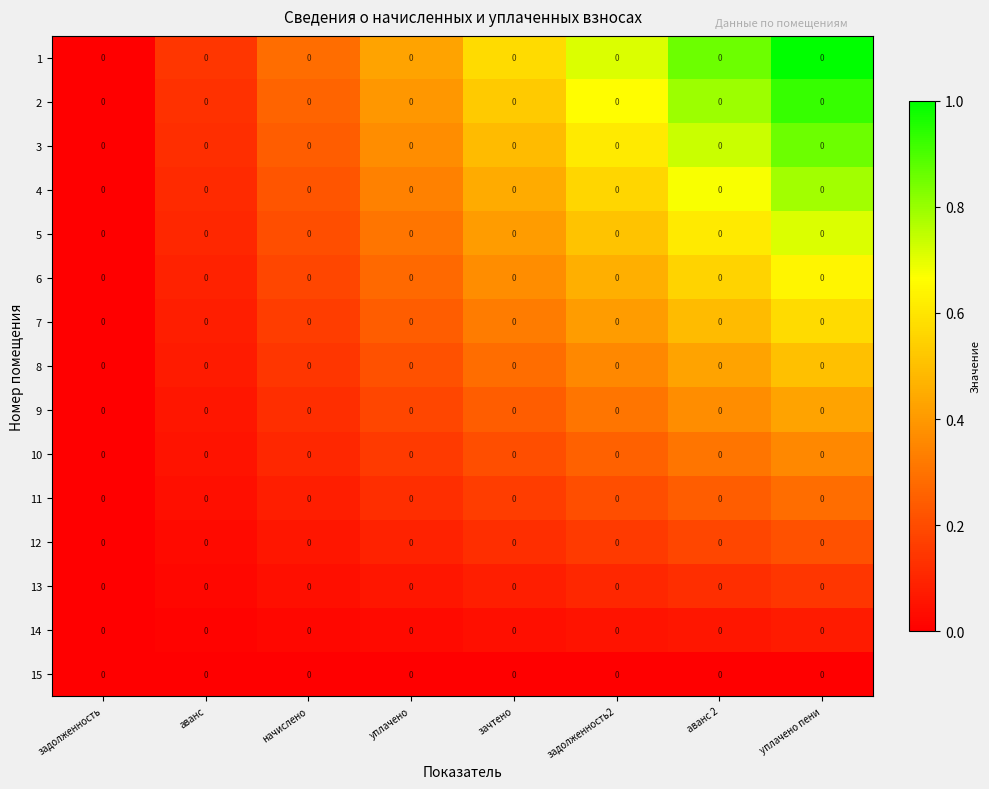

Reading right to left, extract all data points from this chart.

1: уплачено пени=0.0	аванс 2=0.0	задолженность2=0.0	зачтено=0.0	уплачено=0.0	начислено=0.0	аванс=0.0	задолженность=0.0
2: уплачено пени=0.0	аванс 2=0.0	задолженность2=0.0	зачтено=0.0	уплачено=0.0	начислено=0.0	аванс=0.0	задолженность=0.0
3: уплачено пени=0.0	аванс 2=0.0	задолженность2=0.0	зачтено=0.0	уплачено=0.0	начислено=0.0	аванс=0.0	задолженность=0.0
4: уплачено пени=0.0	аванс 2=0.0	задолженность2=0.0	зачтено=0.0	уплачено=0.0	начислено=0.0	аванс=0.0	задолженность=0.0
5: уплачено пени=0.0	аванс 2=0.0	задолженность2=0.0	зачтено=0.0	уплачено=0.0	начислено=0.0	аванс=0.0	задолженность=0.0
6: уплачено пени=0.0	аванс 2=0.0	задолженность2=0.0	зачтено=0.0	уплачено=0.0	начислено=0.0	аванс=0.0	задолженность=0.0
7: уплачено пени=0.0	аванс 2=0.0	задолженность2=0.0	зачтено=0.0	уплачено=0.0	начислено=0.0	аванс=0.0	задолженность=0.0
8: уплачено пени=0.0	аванс 2=0.0	задолженность2=0.0	зачтено=0.0	уплачено=0.0	начислено=0.0	аванс=0.0	задолженность=0.0
9: уплачено пени=0.0	аванс 2=0.0	задолженность2=0.0	зачтено=0.0	уплачено=0.0	начислено=0.0	аванс=0.0	задолженность=0.0
10: уплачено пени=0.0	аванс 2=0.0	задолженность2=0.0	зачтено=0.0	уплачено=0.0	начислено=0.0	аванс=0.0	задолженность=0.0
11: уплачено пени=0.0	аванс 2=0.0	задолженность2=0.0	зачтено=0.0	уплачено=0.0	начислено=0.0	аванс=0.0	задолженность=0.0
12: уплачено пени=0.0	аванс 2=0.0	задолженность2=0.0	зачтено=0.0	уплачено=0.0	начислено=0.0	аванс=0.0	задолженность=0.0
13: уплачено пени=0.0	аванс 2=0.0	задолженность2=0.0	зачтено=0.0	уплачено=0.0	начислено=0.0	аванс=0.0	задолженность=0.0
14: уплачено пени=0.0	аванс 2=0.0	задолженность2=0.0	зачтено=0.0	уплачено=0.0	начислено=0.0	аванс=0.0	задолженность=0.0
15: уплачено пени=0.0	аванс 2=0.0	задолженность2=0.0	зачтено=0.0	уплачено=0.0	начислено=0.0	аванс=0.0	задолженность=0.0